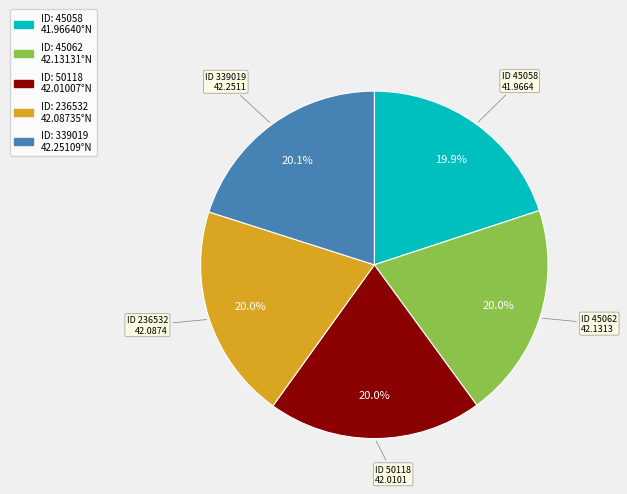

Does any single category account for the majority?

No